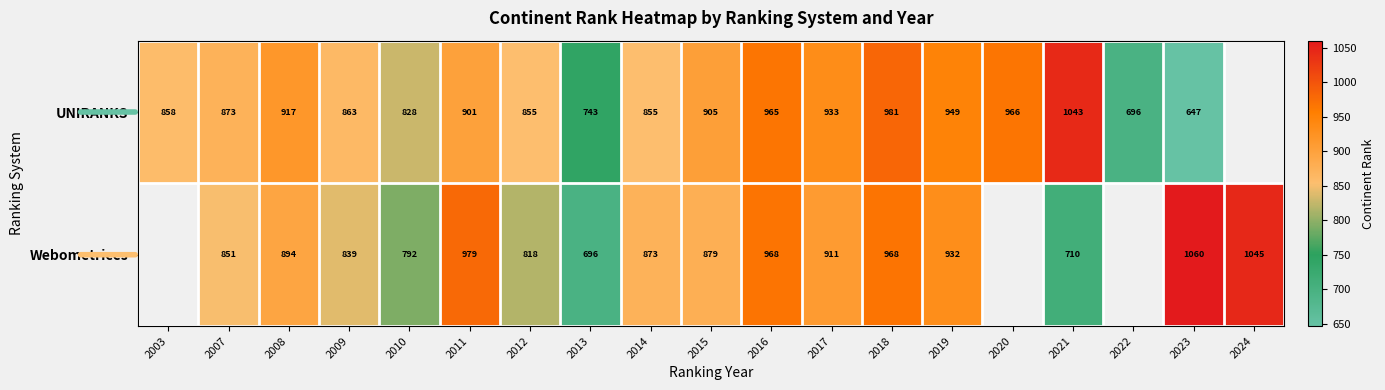

What is the spread (max minus min) of values at 2013?

47